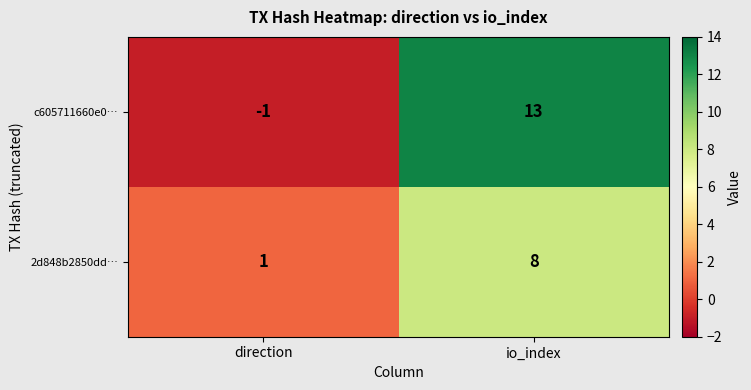

Which series has the widest spread of values?

c605711660e0…